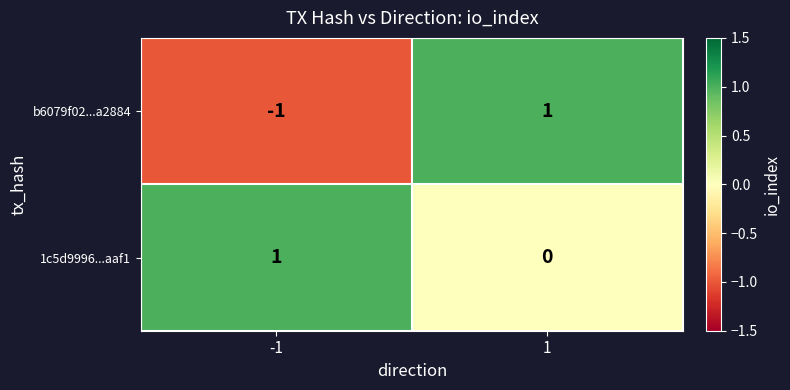

What is the difference between the highest and lowest values at -1?

2